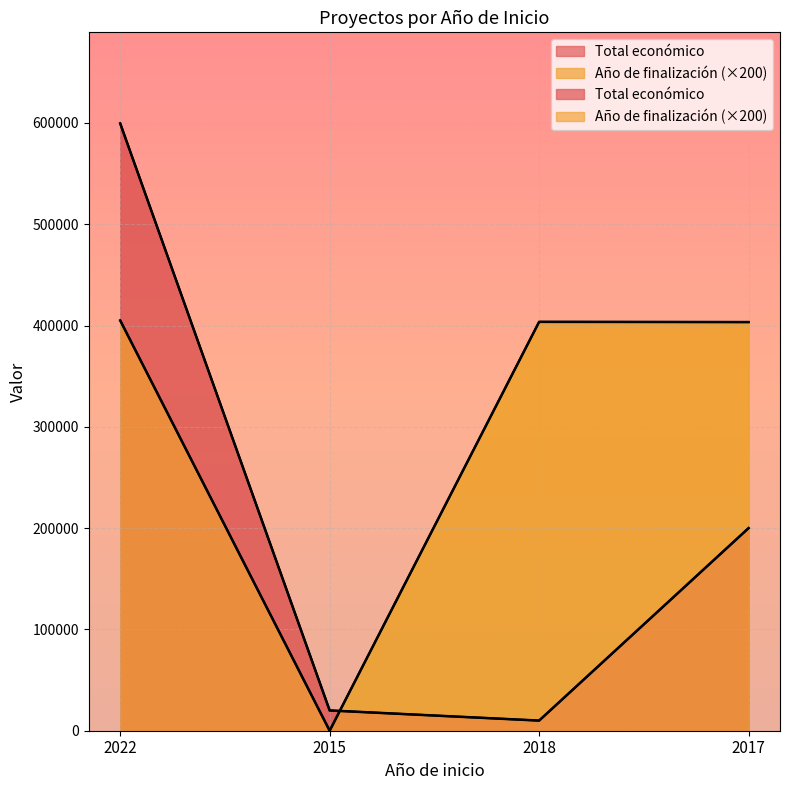

Rank the series by their average value, from highest to lowest.

Año de finalización, Total económico